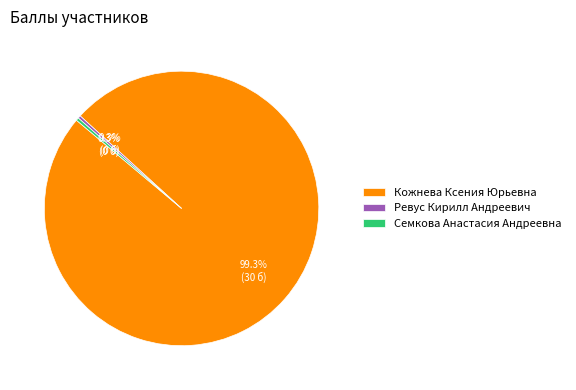

Is there any slice that represents more than half of the pie?

Yes